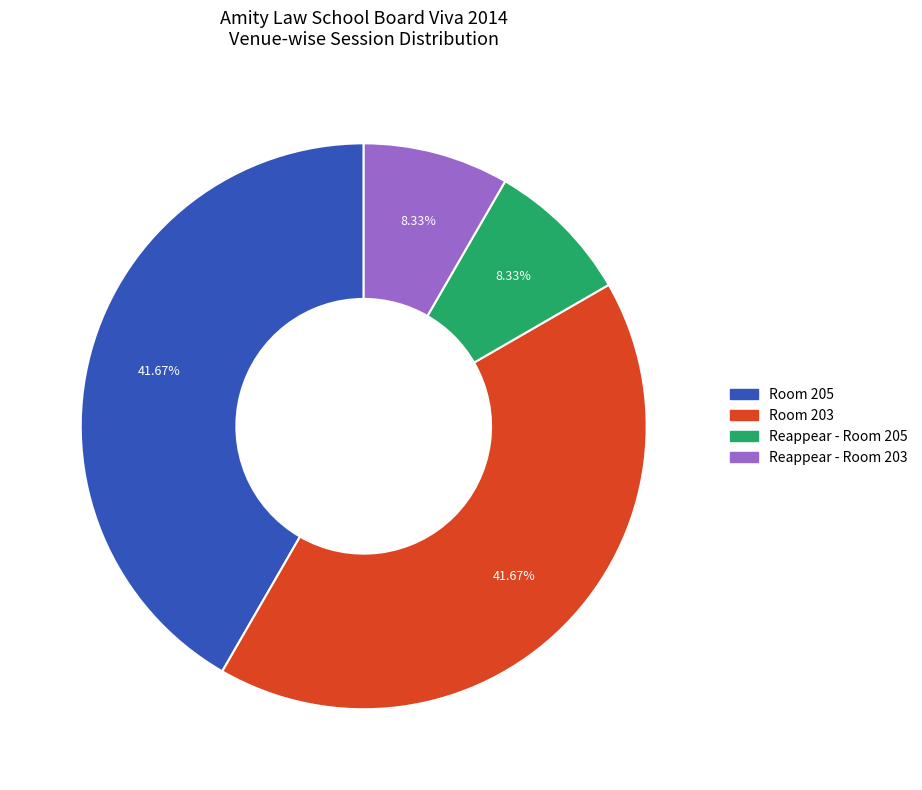

Does Reappear - Room 203 account for over 50% of the chart?

No